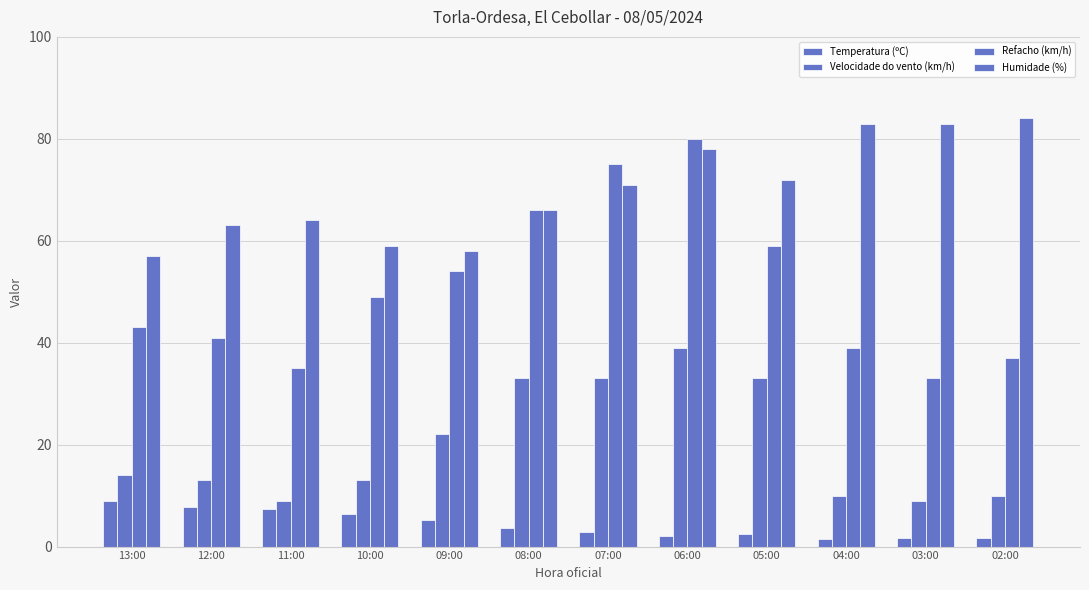

Reading left to right, transcribe all the data shown in this chart.

Temperatura (ºC): 8.9	7.8	7.3	6.4	5.3	3.6	2.8	2.0	2.5	1.5	1.7	1.7
Velocidade do vento (km/h): 14.0	13.0	9.0	13.0	22.0	33.0	33.0	39.0	33.0	10.0	9.0	10.0
Refacho (km/h): 43.0	41.0	35.0	49.0	54.0	66.0	75.0	80.0	59.0	39.0	33.0	37.0
Humidade (%): 57.0	63.0	64.0	59.0	58.0	66.0	71.0	78.0	72.0	83.0	83.0	84.0